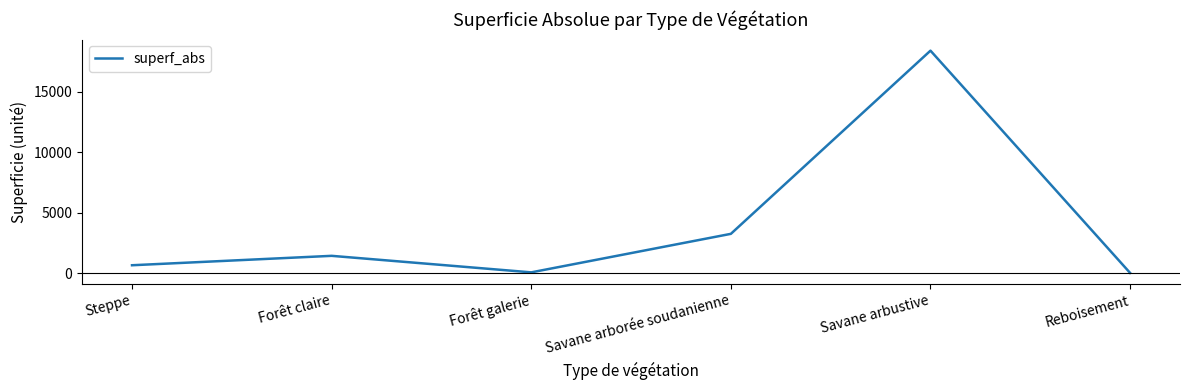

Approximately how many times larger is the value at Steppe compared to Forêt claire?

0.5